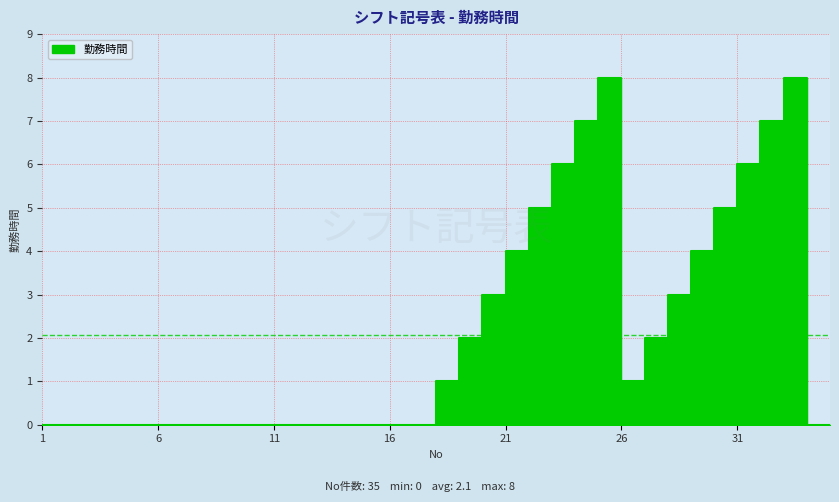

What is the sum of the values at 4 and 29?

4